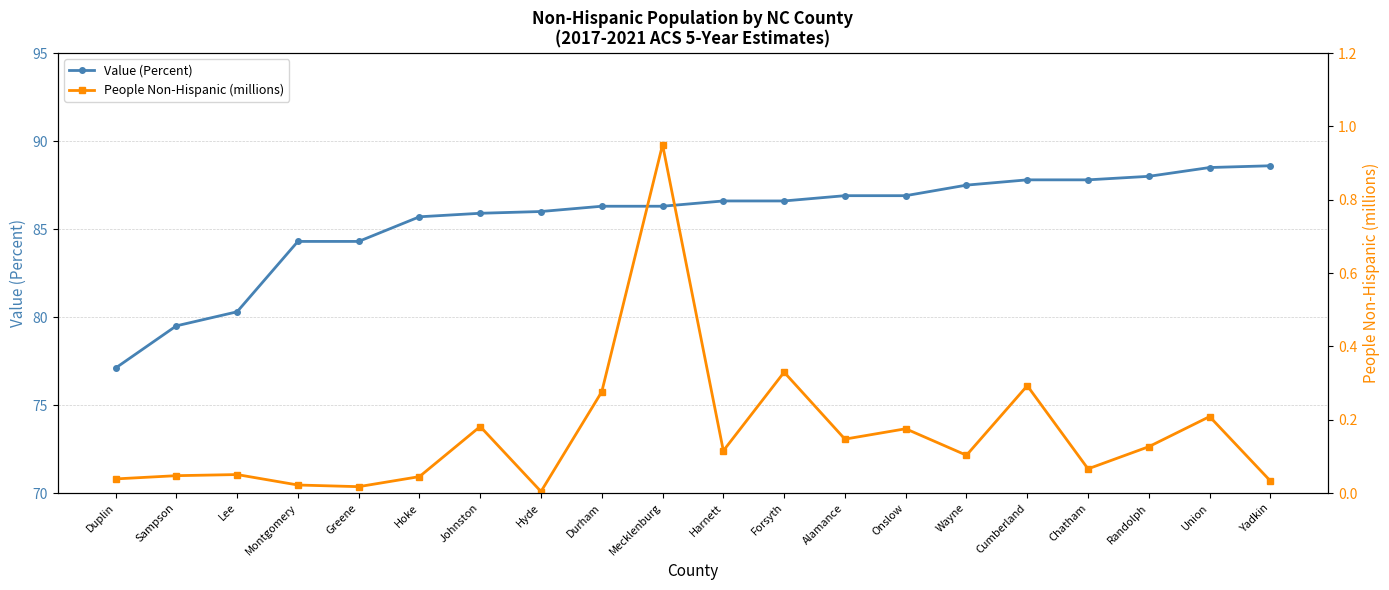

Where does the Value (Percent) series first go above 86?

Durham